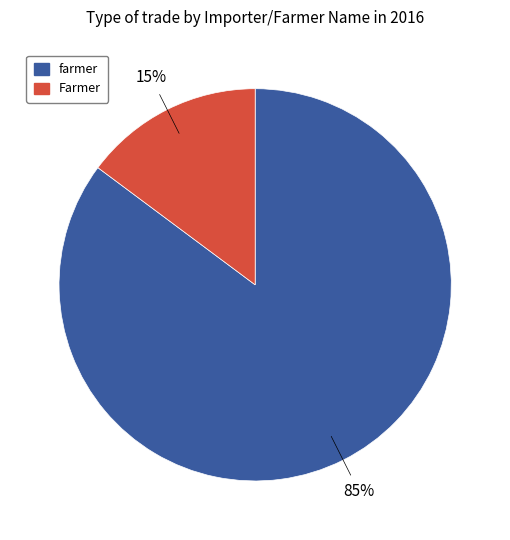

Rank the categories by value from lowest to highest.

Farmer, farmer